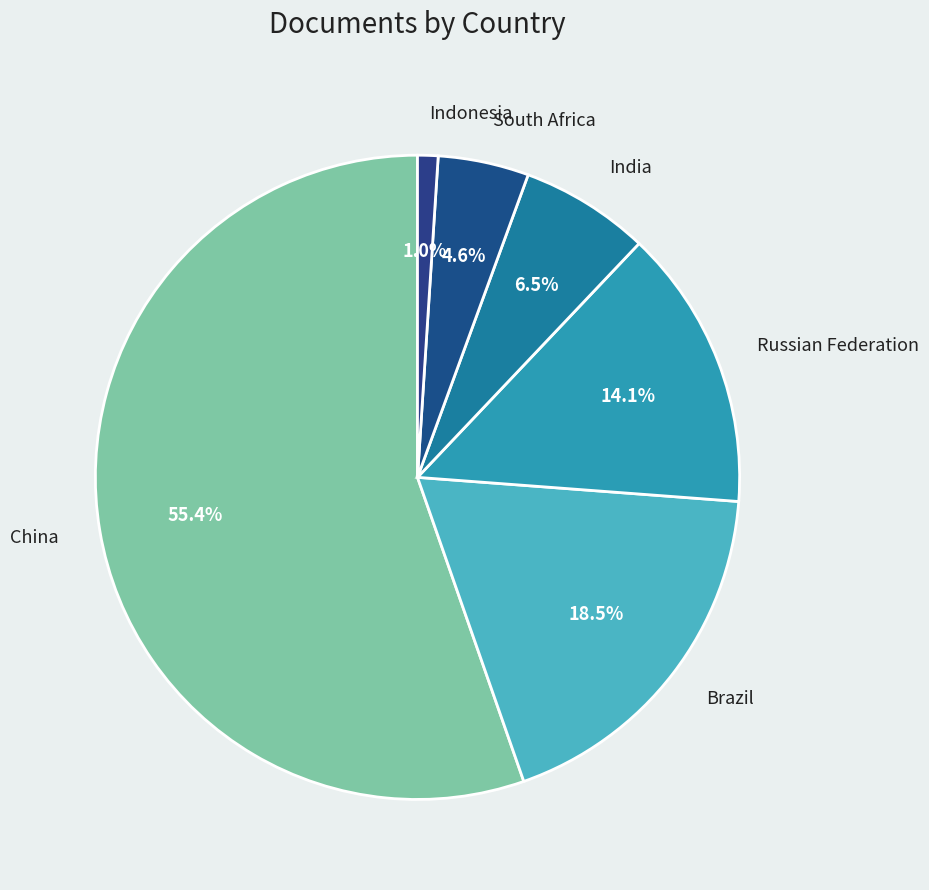

To the nearest percent, what is the average slice percentage?

17%